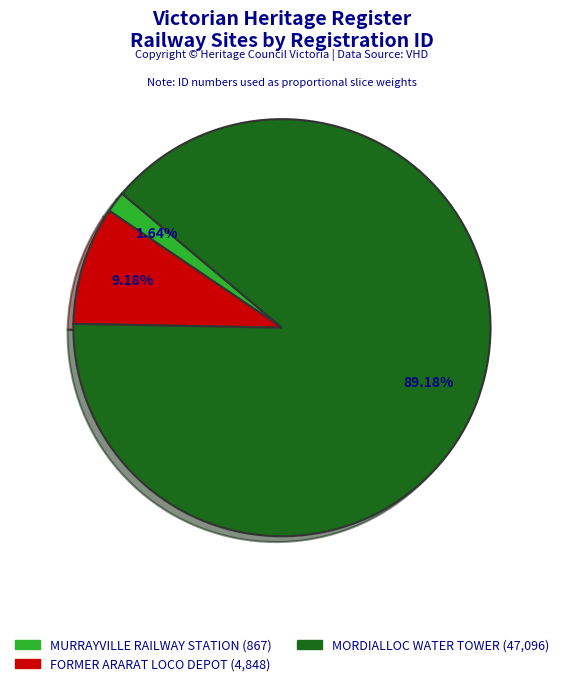

Does any single category account for the majority?

Yes